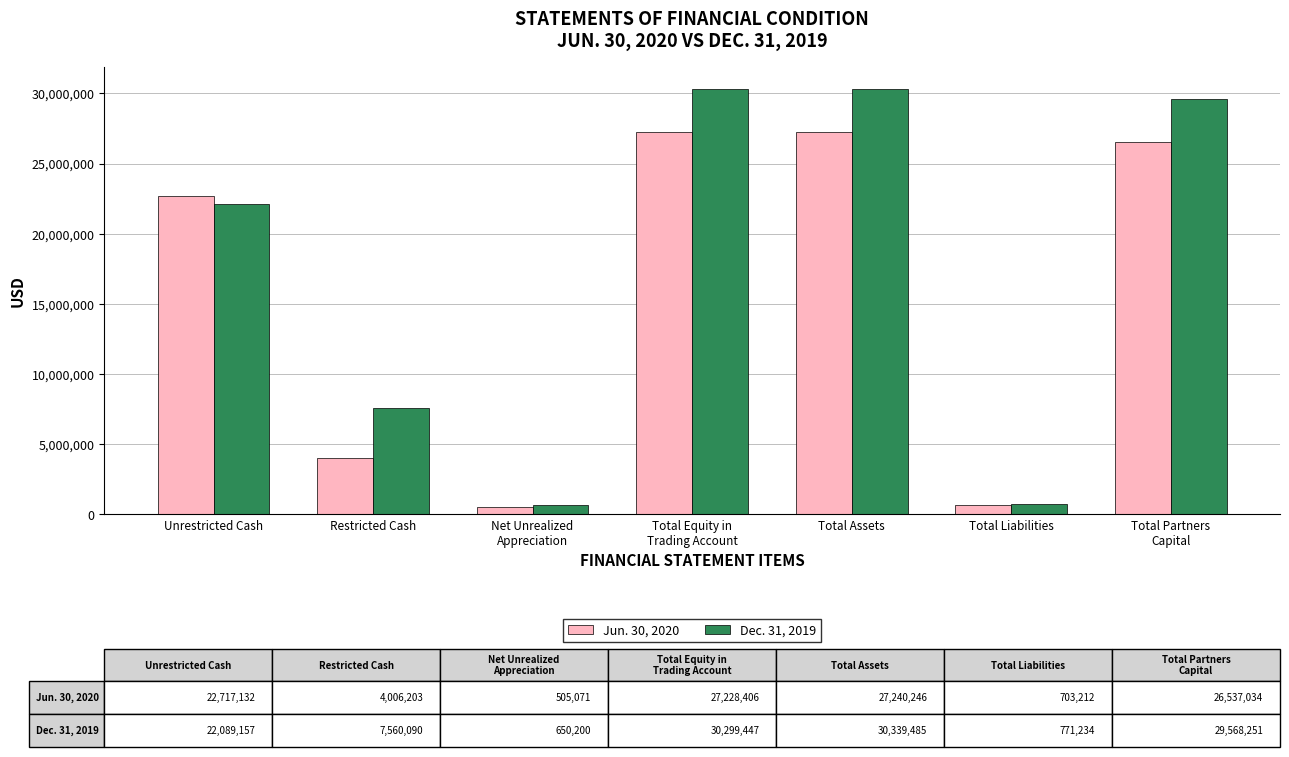

How many distinct data groups are displayed?

2